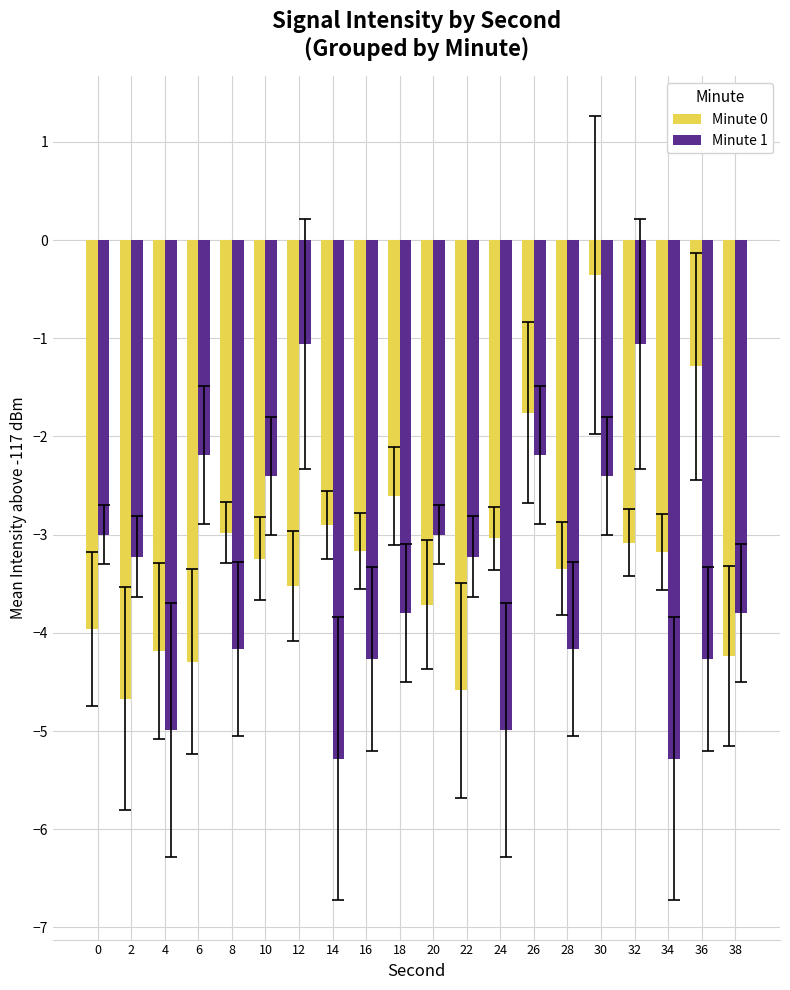

What is the average value of the Minute 0 series?

-3.2